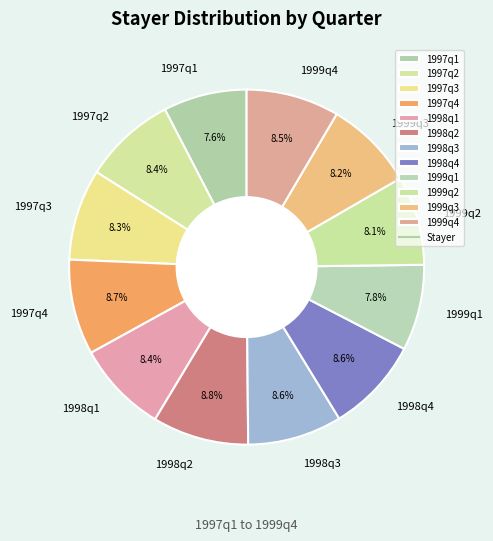

How many segments does this pie chart have?

12